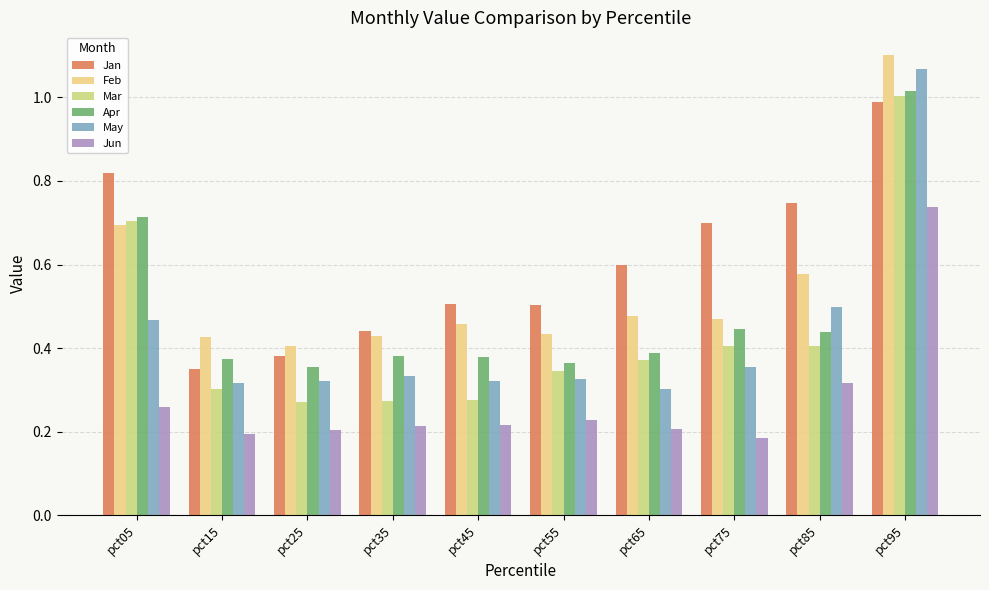

What is the sum of the Jan values at pct55 and pct15?

0.9